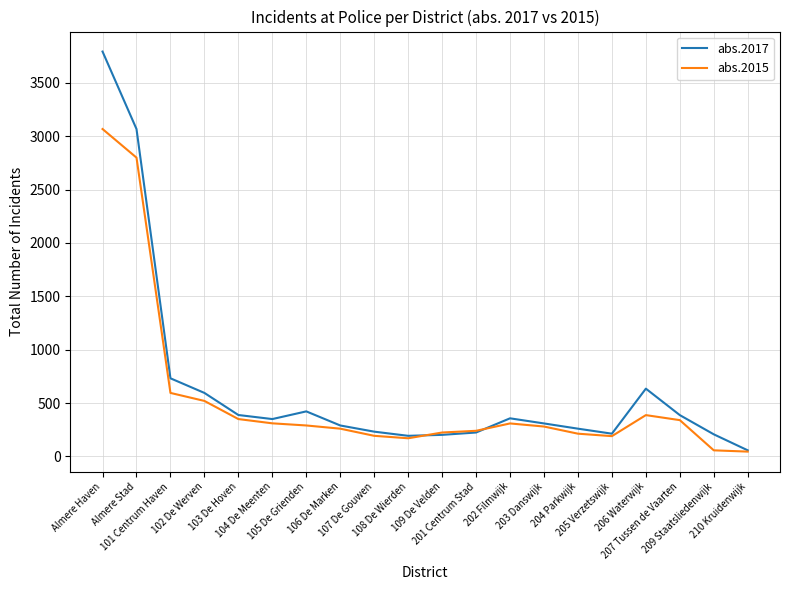

What are all the series names shown in the legend?

abs.2017, abs.2015